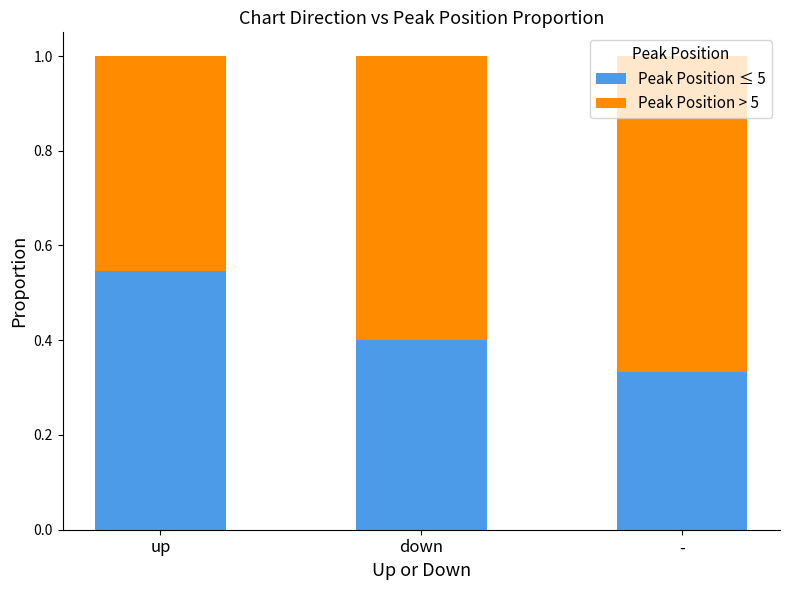

The Peak Position ≤ 5 series shows 0.4 at down. True or false?

True